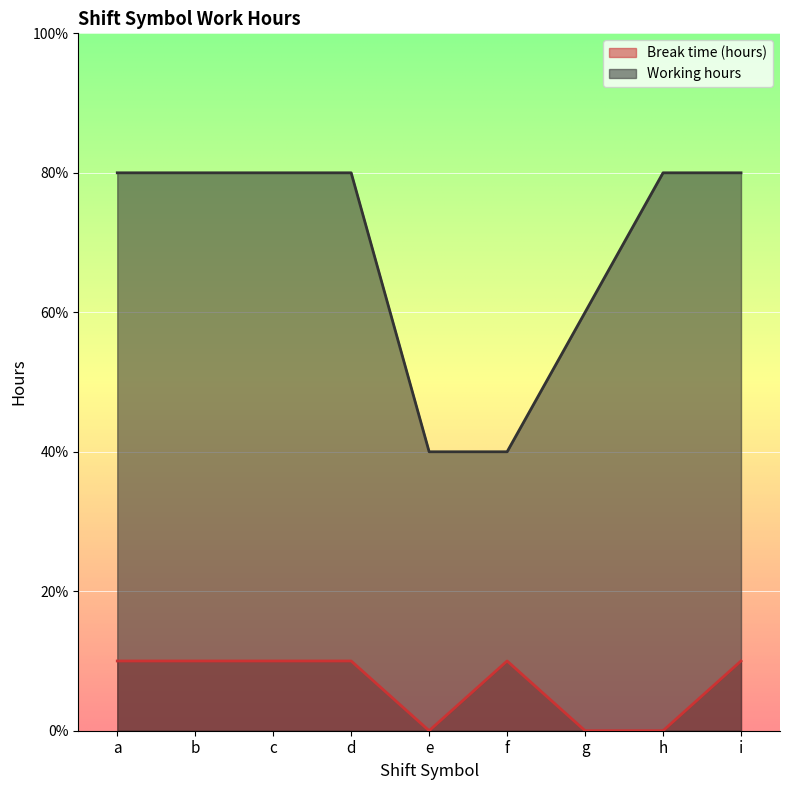

Read the Break time (hours) value at c.

1.0